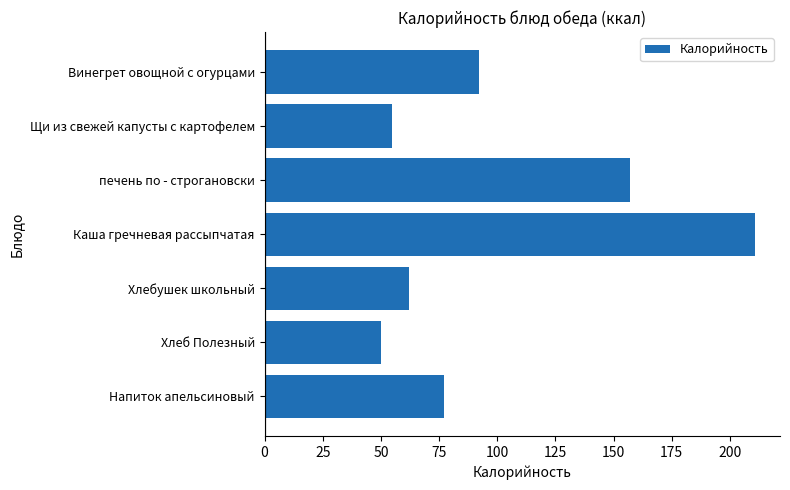

What is the label of the 7th bar from the bottom?

Винегрет овощной с огурцами